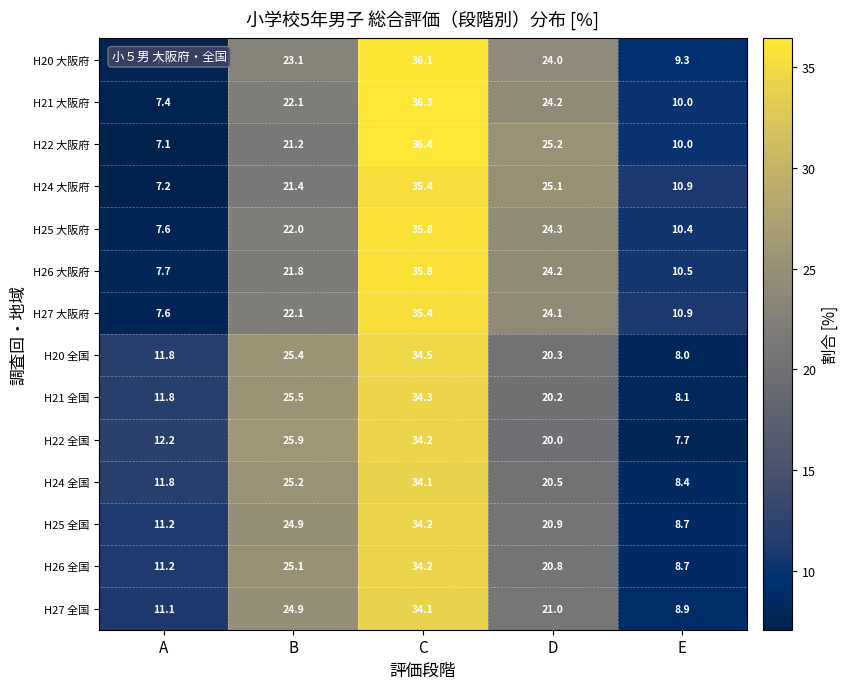

What is the difference between the highest and lowest values at D?

5.2